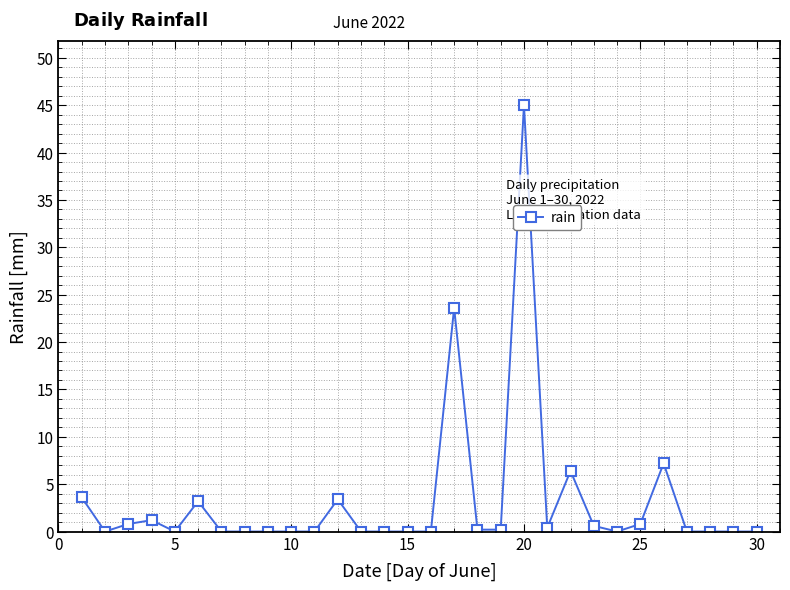

What is the maximum value shown in the chart?

45.0